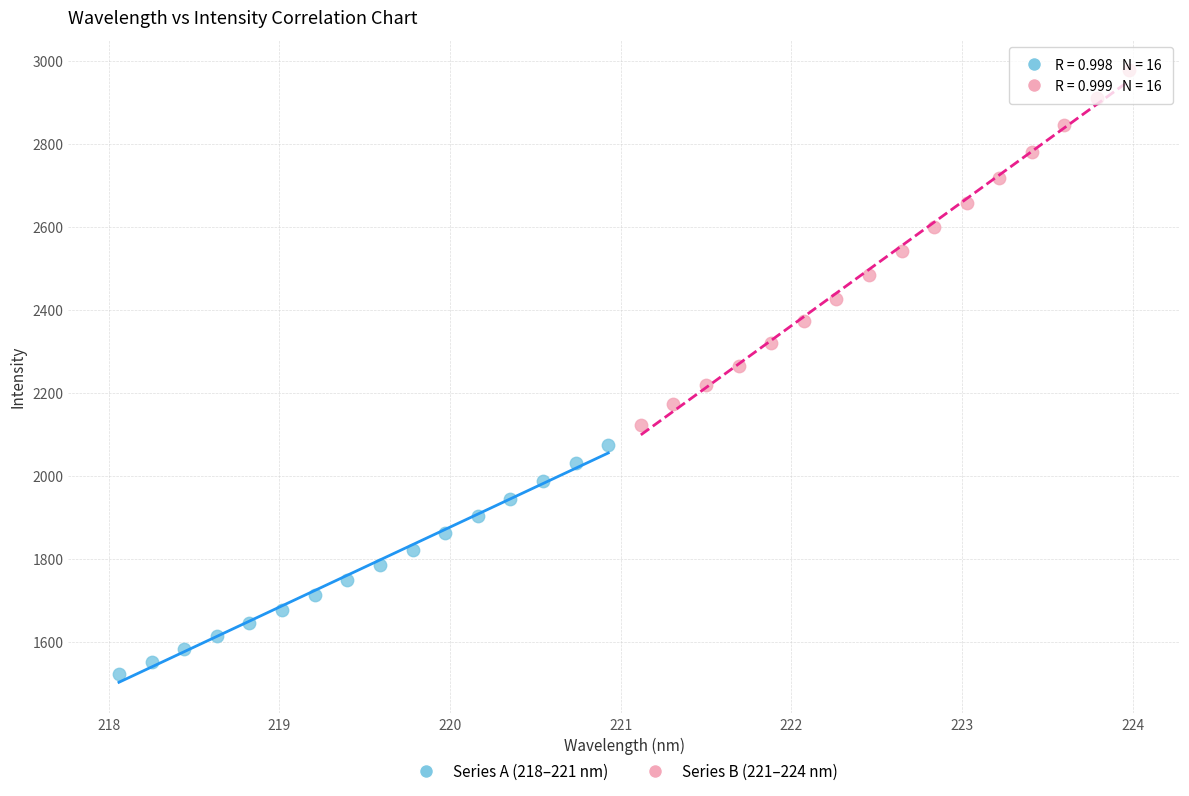

Which series contains the lowest Y value?

Series A (218–221 nm)